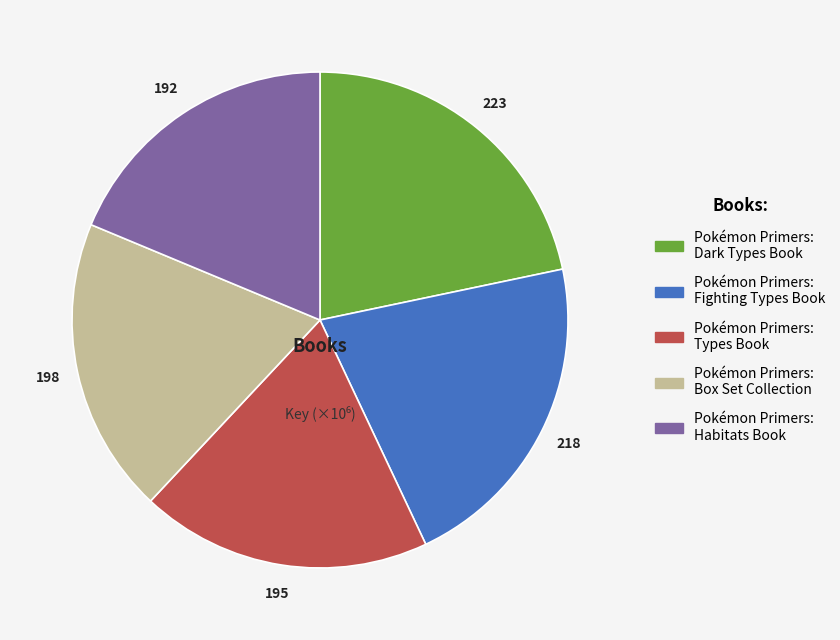

Count the number of slices in the pie.

5